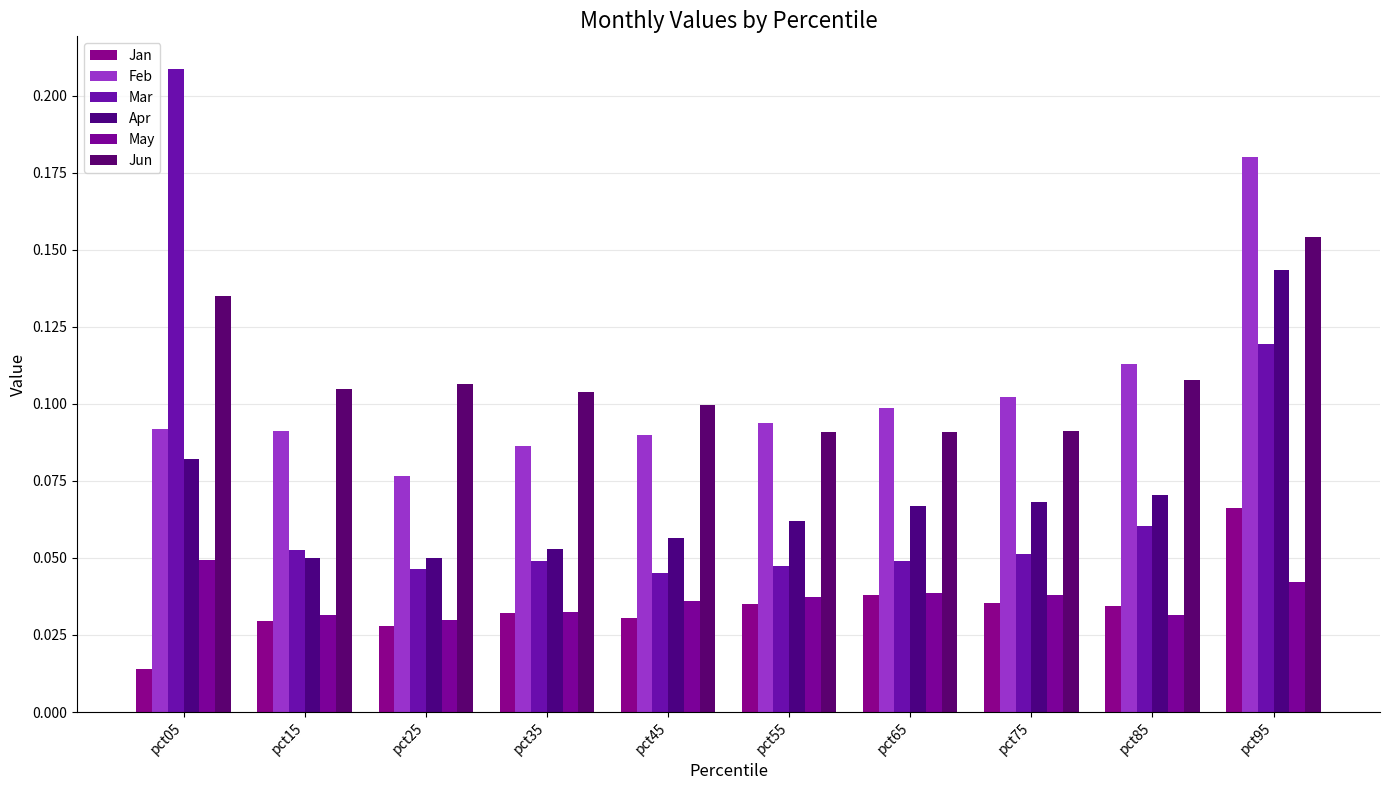

Does the chart contain any negative values?

No